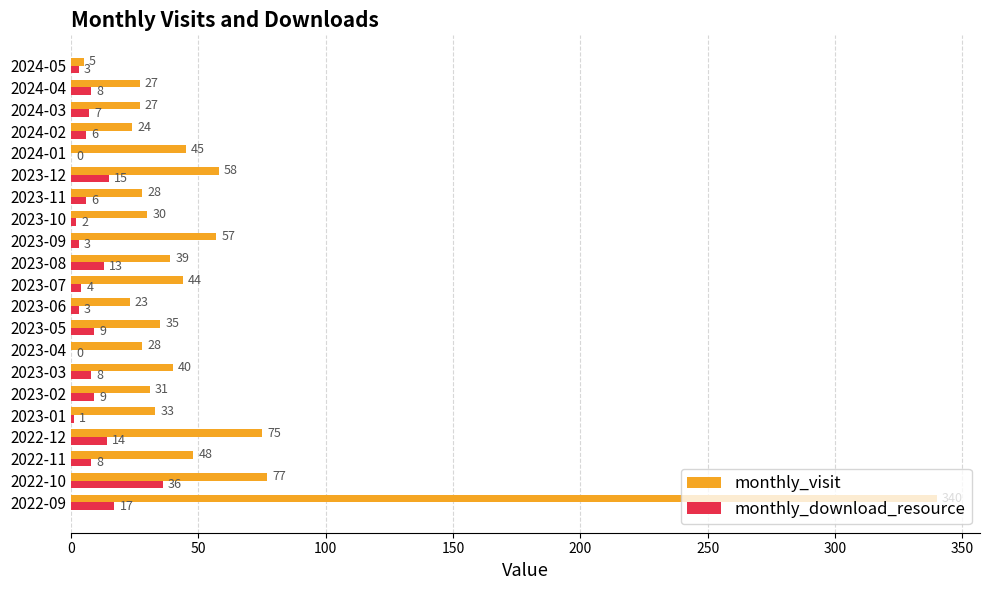

Which category has the highest value in the monthly_download_resource series?

2022-10